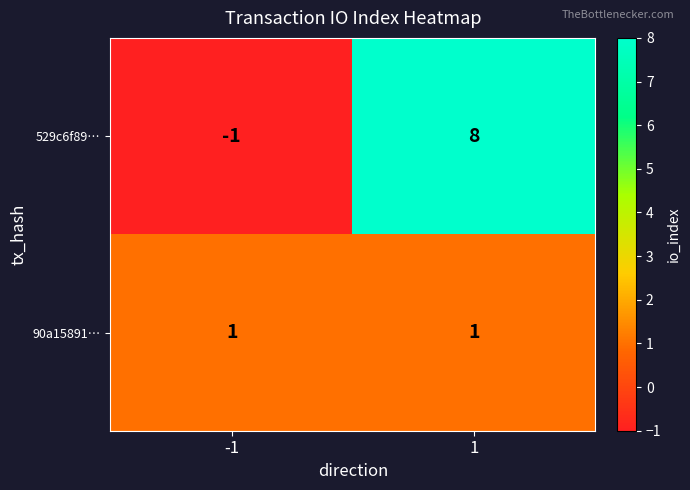

The value of 529c6f89… at 1 is 13. True or false?

False